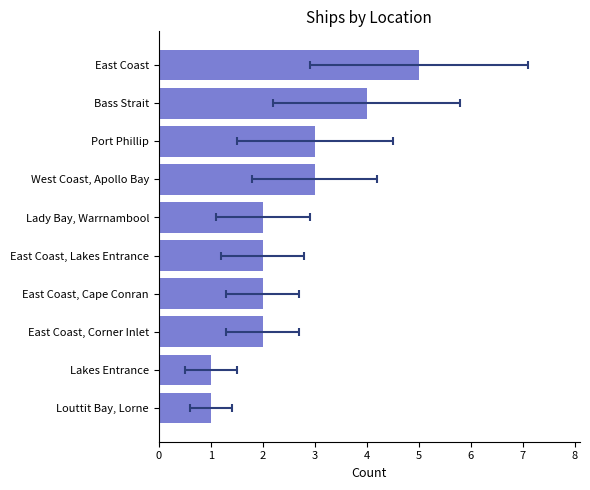

What is the value of the 1st bar from the left?

5